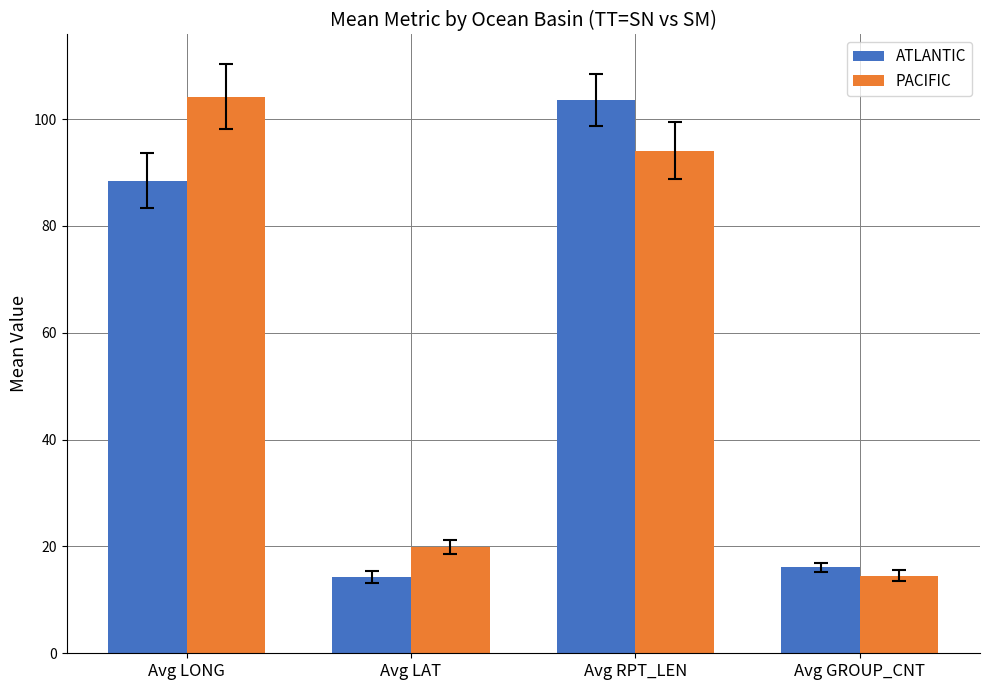

Reading left to right, list all the values displayed in this chart.

ATLANTIC: 88.5	14.3	103.6	16.1
PACIFIC: 104.2	19.9	94.1	14.6